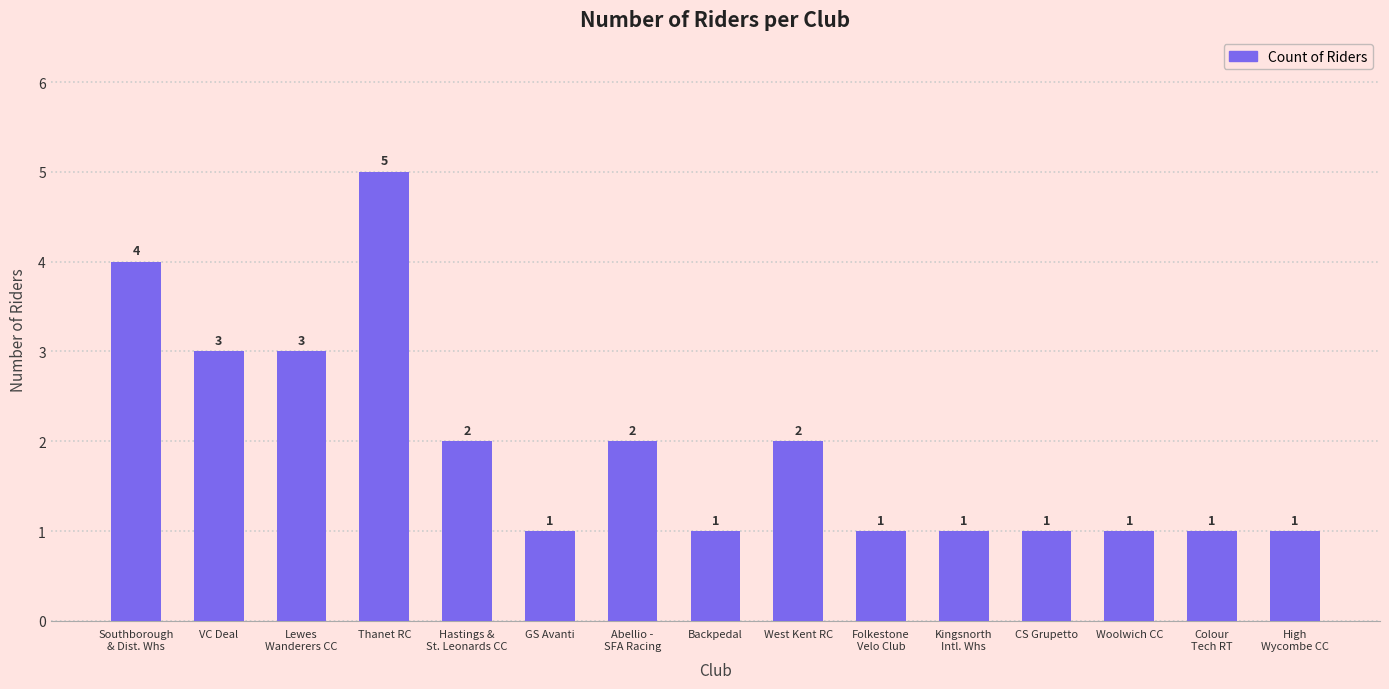

What is the value of the 10th bar from the left?

1